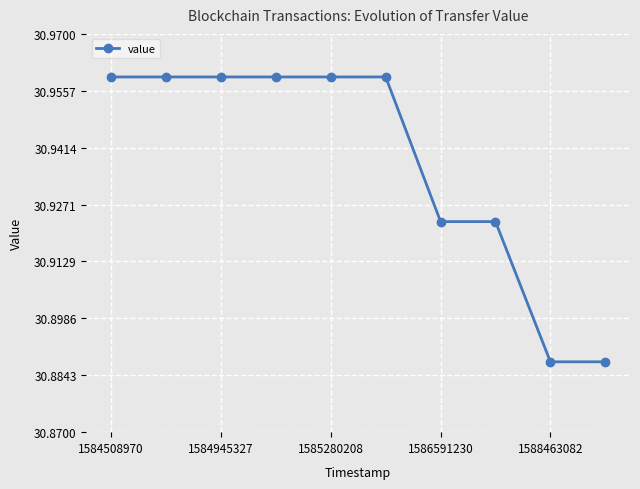

Count the values in the range 30 to 31.

10